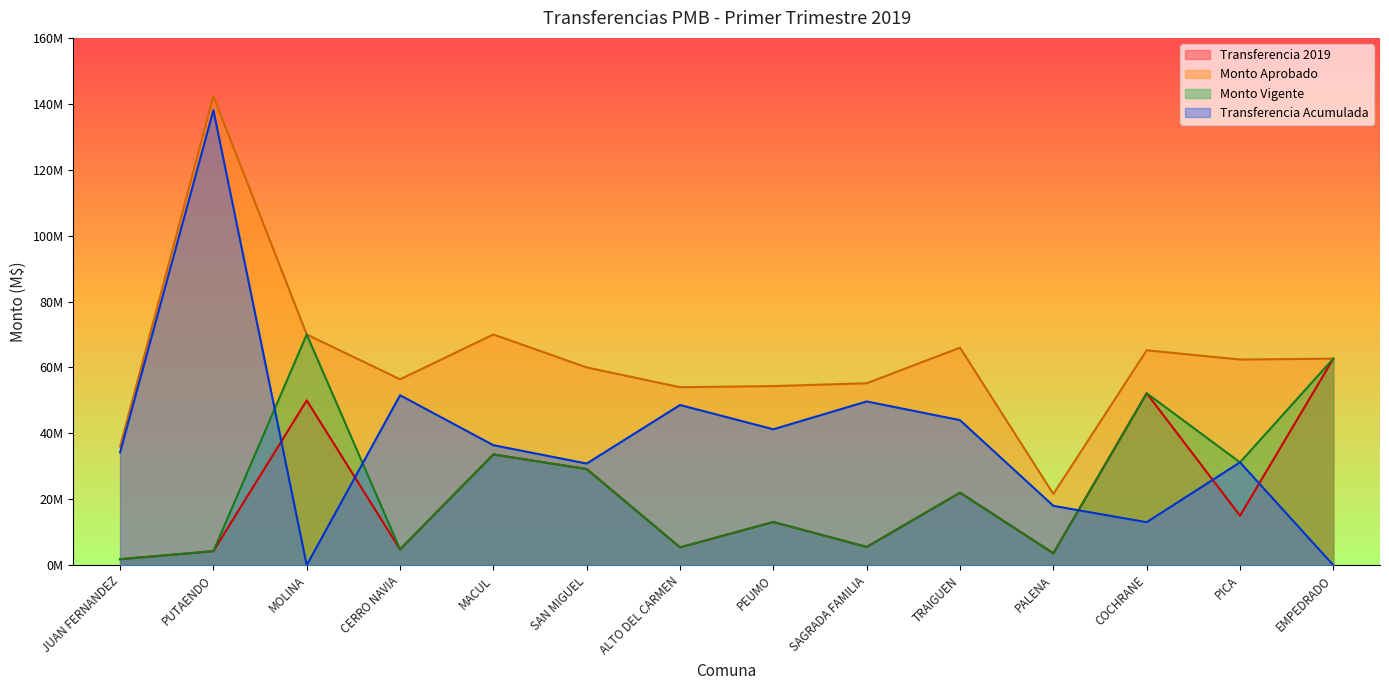

What is the difference between the second highest and minimum values in the Transferencia Acumulada series?

51560000